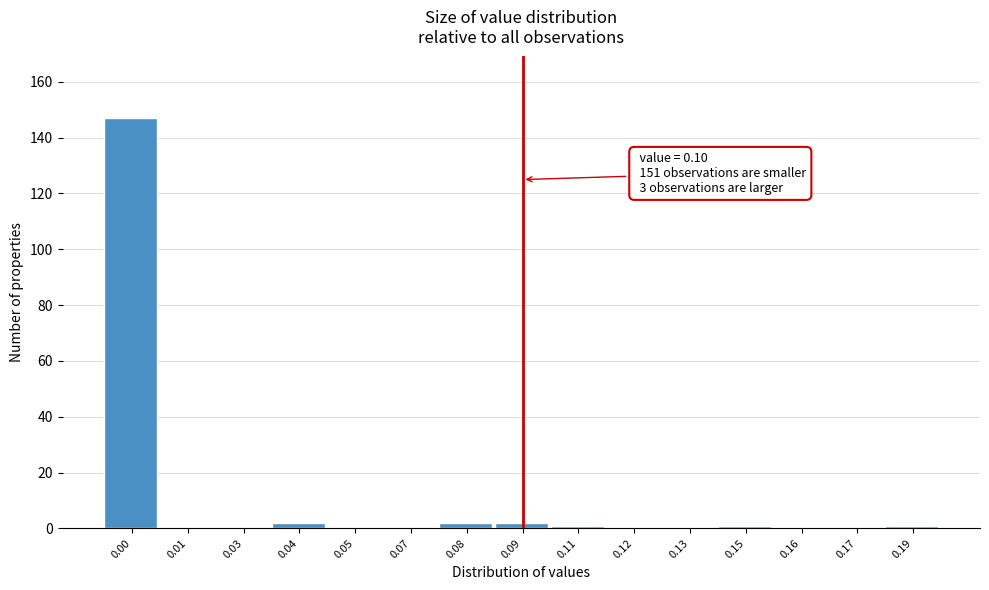

Reading left to right, extract all data points from this chart.

0.00=147	0.01=0	0.03=0	0.04=2	0.05=0	0.07=0	0.08=2	0.09=2	0.11=1	0.12=0	0.13=0	0.15=1	0.16=0	0.17=0	0.19=1